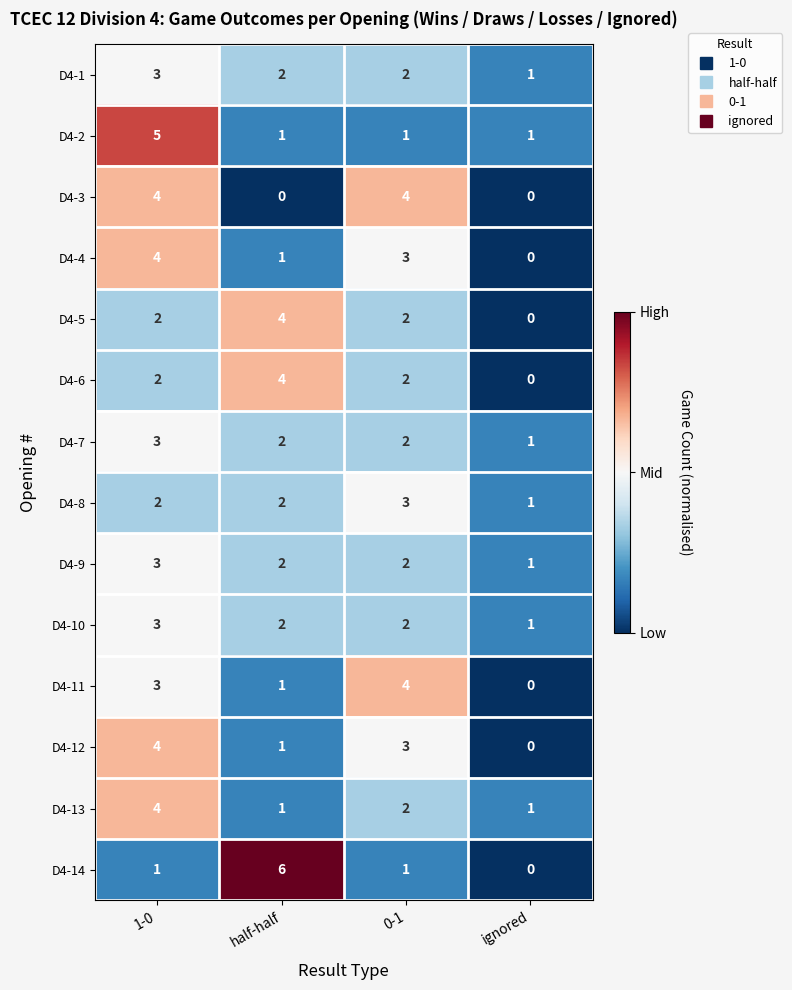

At which label does D4-10 first exceed 2?

1-0